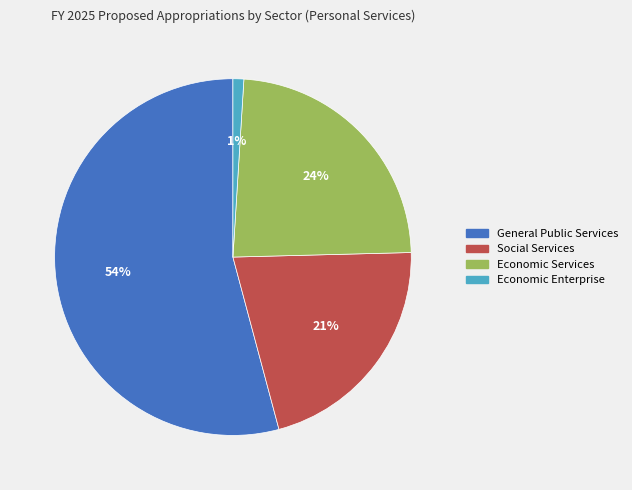

Is there a majority slice in this chart?

Yes